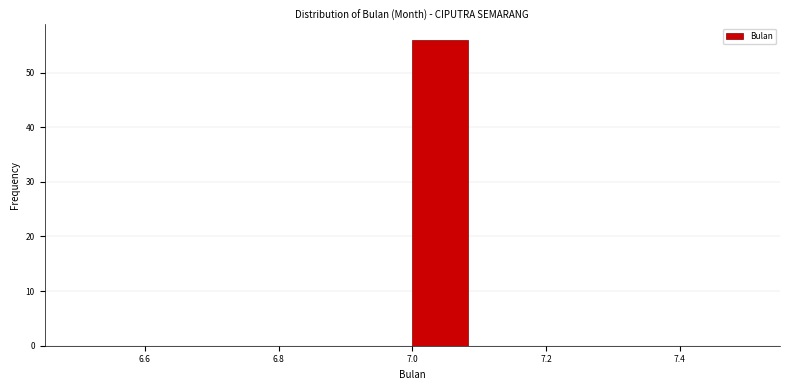

Reading left to right, transcribe this chart: for each bar, give the range it covers on the x-axis and its height. Neither the bar edges nor the heights are printed on the chart, so give them approximately, as read against the axes.

6.50 to 6.58: 0
6.58 to 6.66: 0
6.66 to 6.76: 0
6.76 to 6.84: 0
6.84 to 6.92: 0
6.92 to 7.00: 0
7.00 to 7.08: 56
7.08 to 7.16: 0
7.16 to 7.26: 0
7.26 to 7.34: 0
7.34 to 7.42: 0
7.42 to 7.50: 0